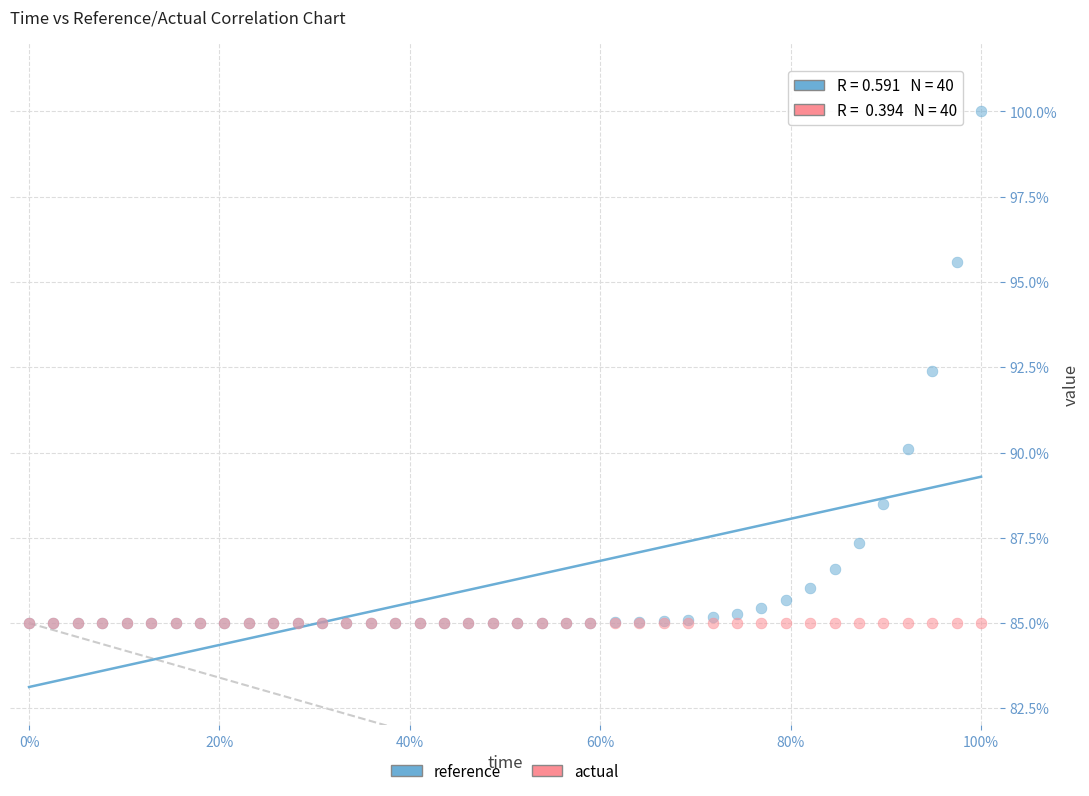

Across all series, what Y value is closest to 92?

92.4